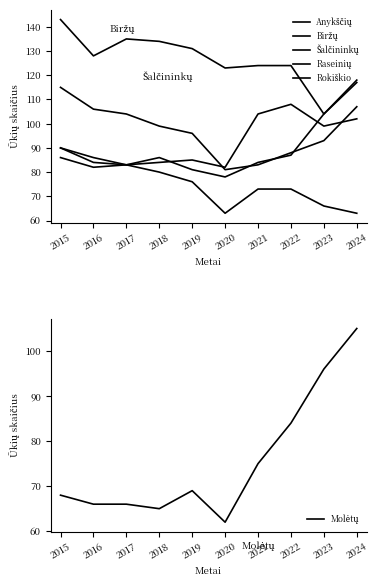

Where do Anykščių and Šalčininkų first cross each other?

2019 and 2020